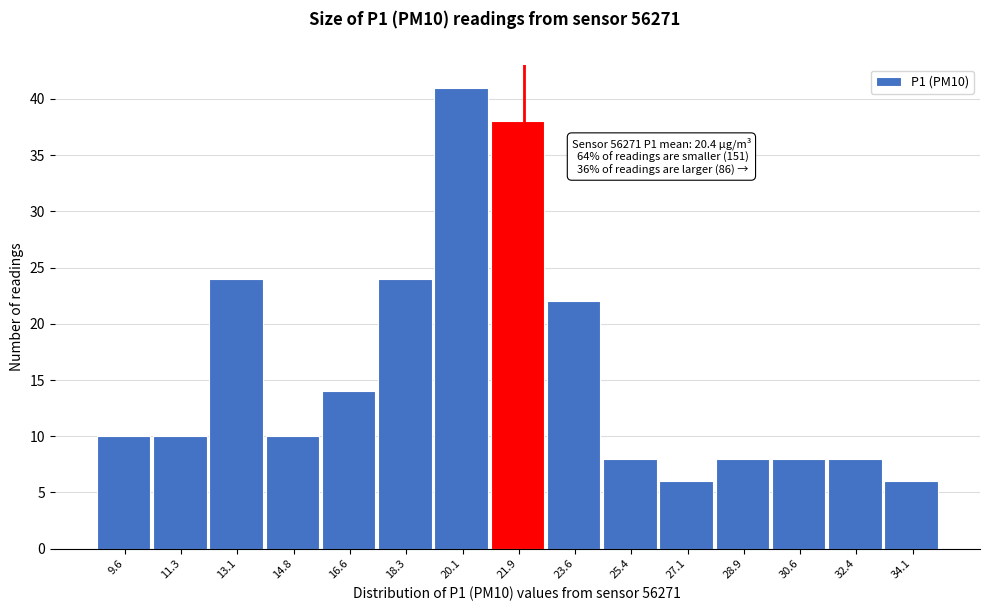

Over which range of the x-axis is the bar tallest?

19.2 to 21.0